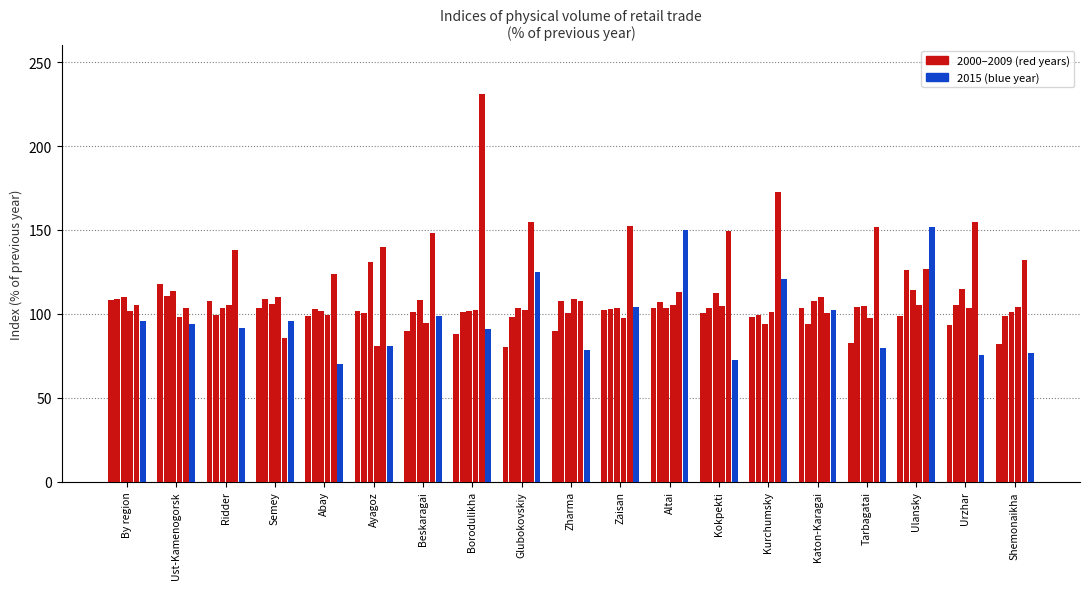

What position from the right is Kokpekti?

7